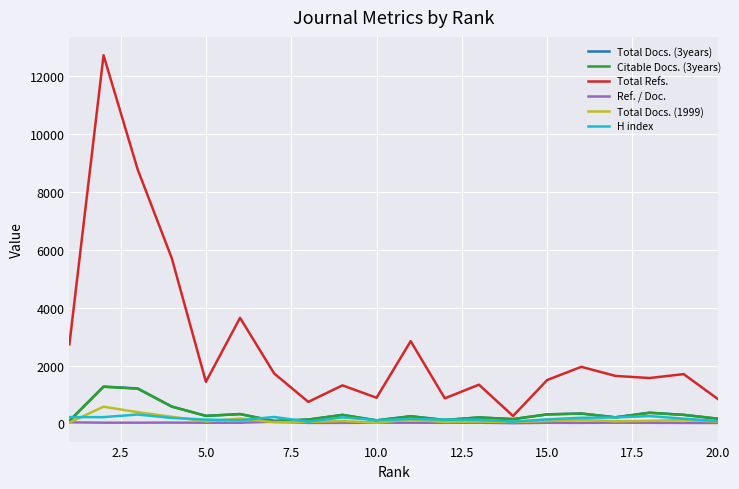

Which series has the largest range (max minus min)?

Total Refs.